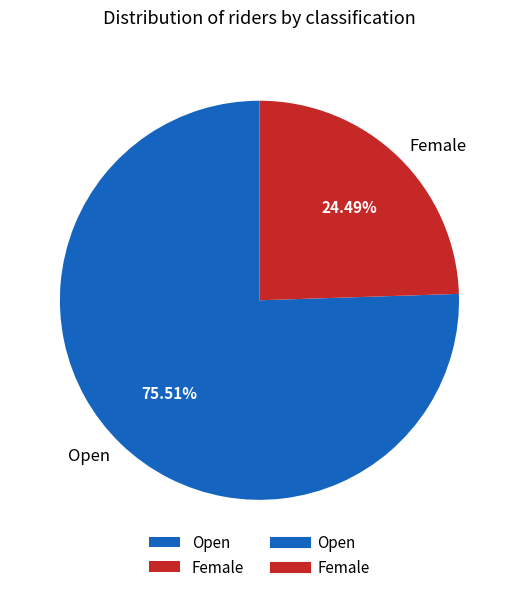

Is it true that Female is 24% of the pie?

True